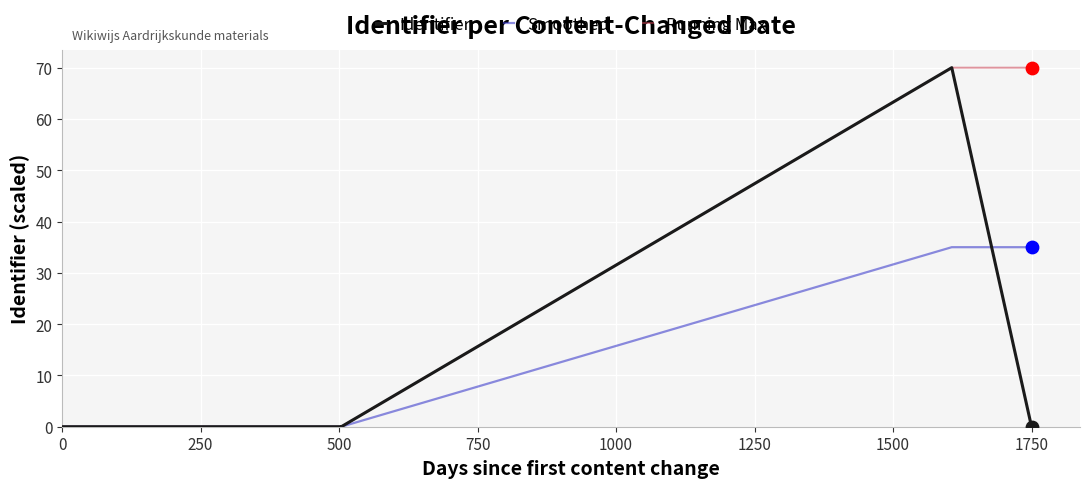

Which series contains the highest Y value?

Identifier